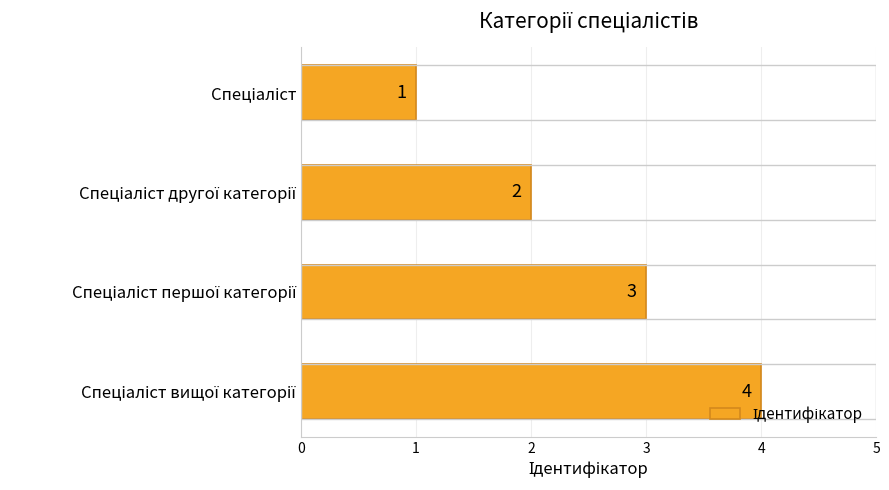

Does the chart contain stacked bars?

No